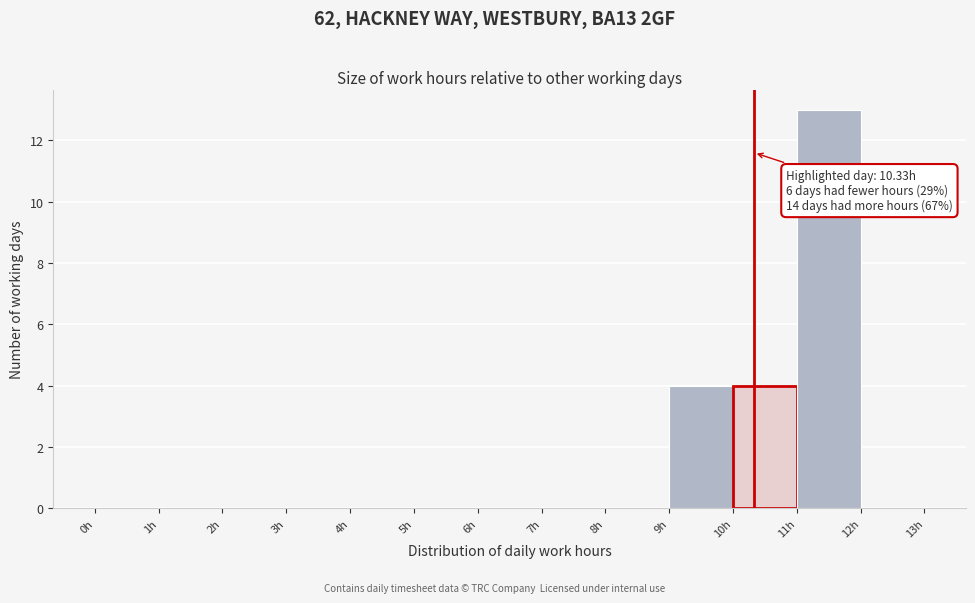

Over which range of the x-axis is the bar tallest?

11 to 12